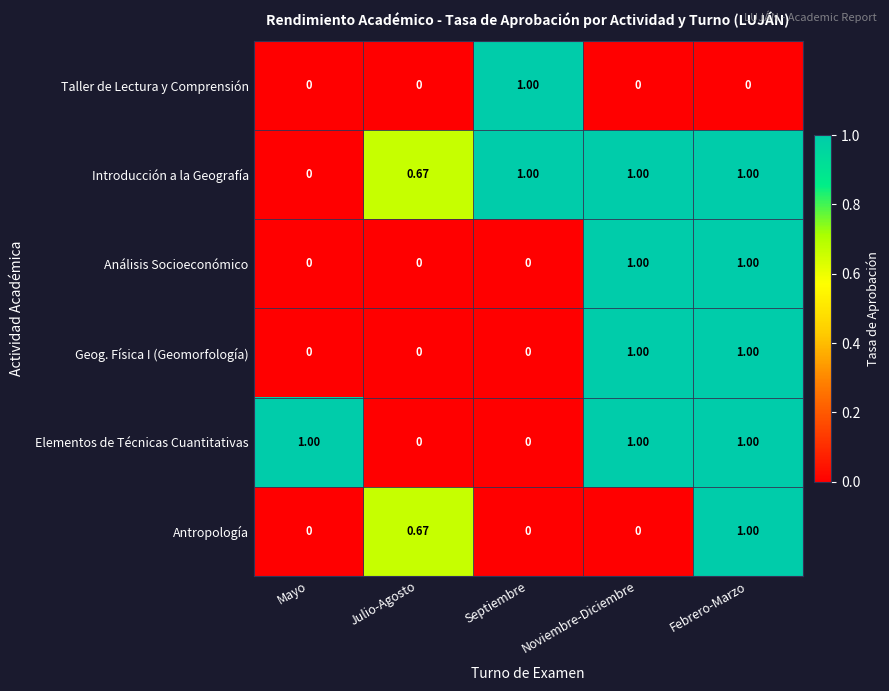

At which category is the sum across all series the highest?

Febrero-Marzo